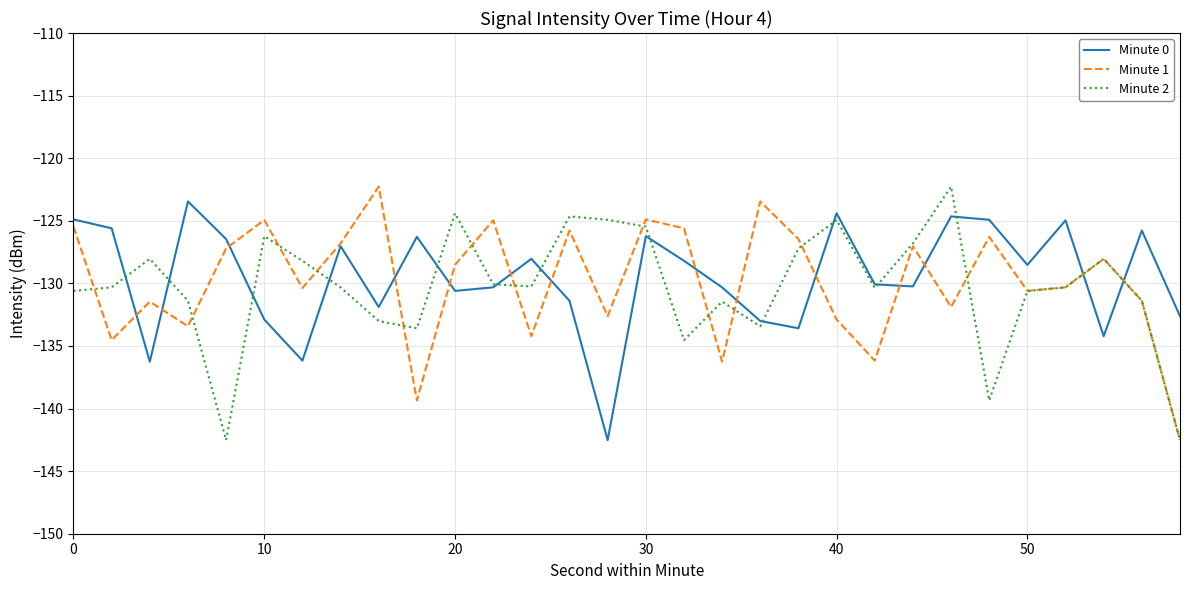

What is the greatest value displayed?

-122.3